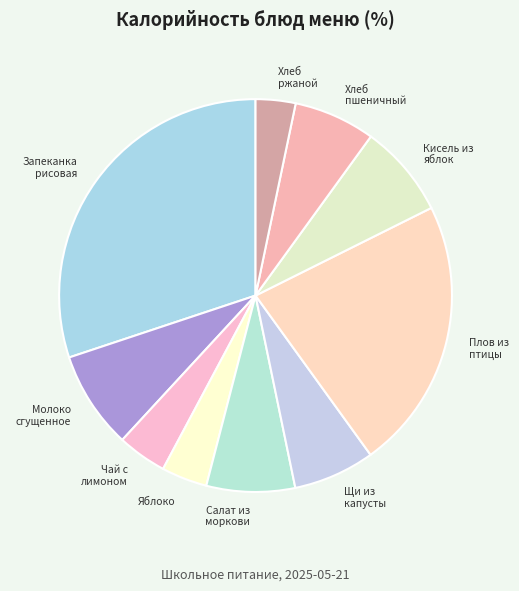

Count the number of slices in the pie.

10